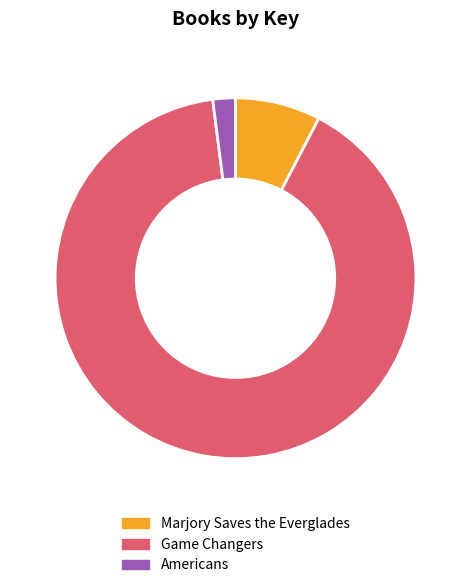

How many slices are in this pie chart?

3